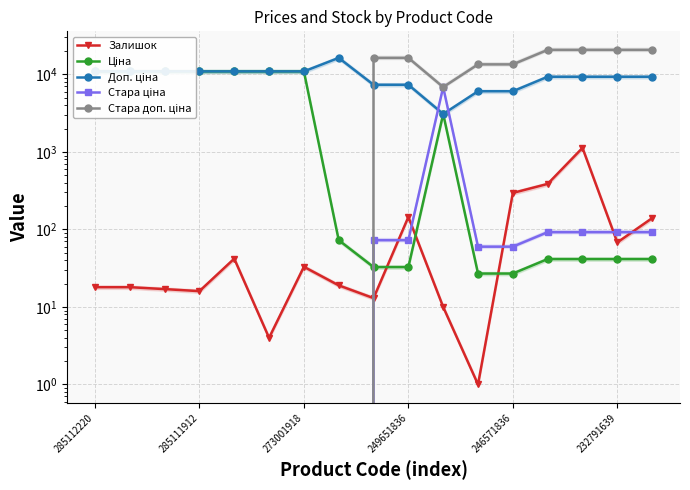

How many times do Стара доп. ціна and Залишок cross each other?

1